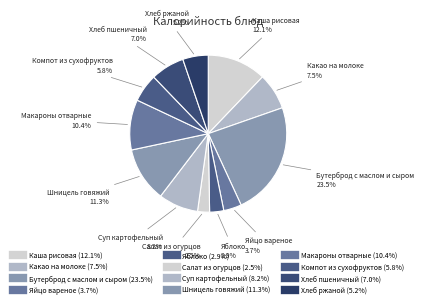

Is the sum of Хлеб ржаной and Яйцо вареное greater than half?

No